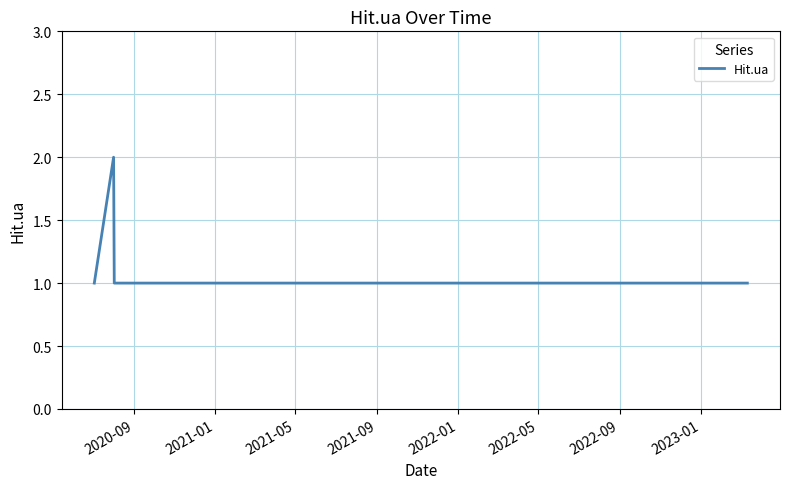

How many lines are shown in the chart?

1